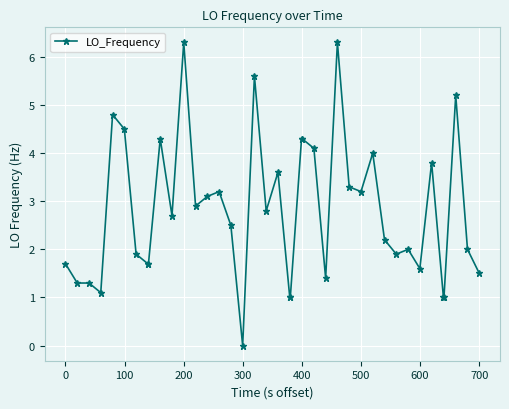

True or false: the data has more than 2 interior local peaks.

True